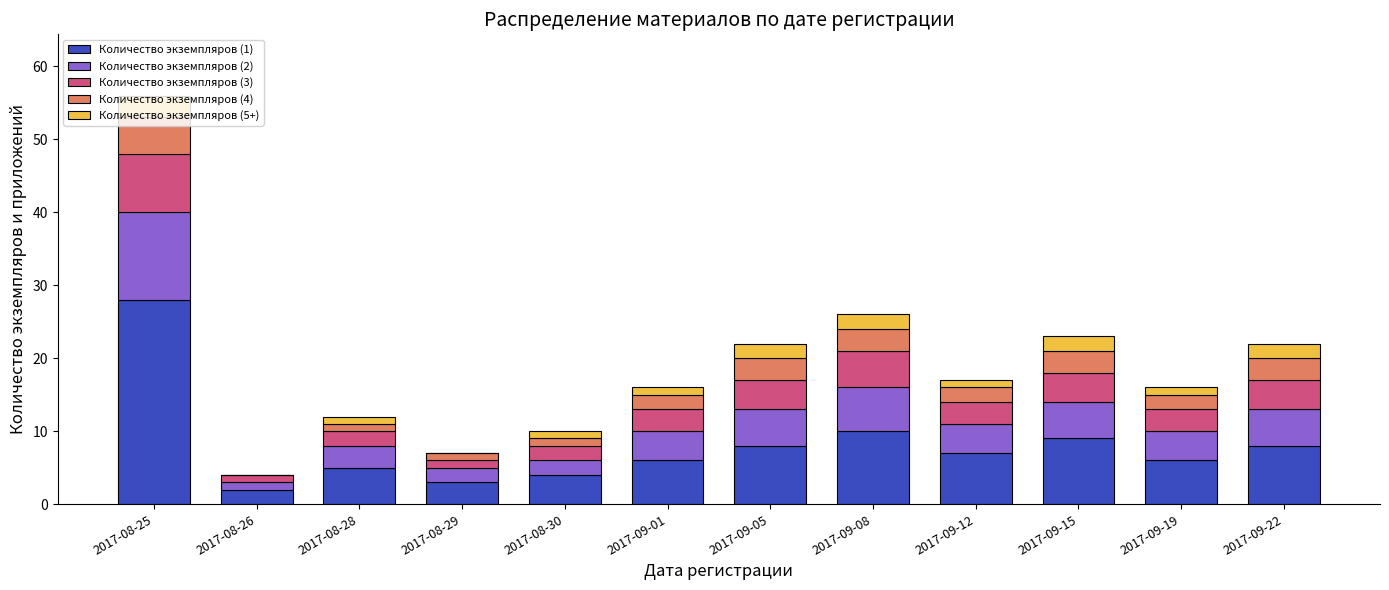

The Количество экземпляров (1) series shows 7 at 2017-09-12. True or false?

True